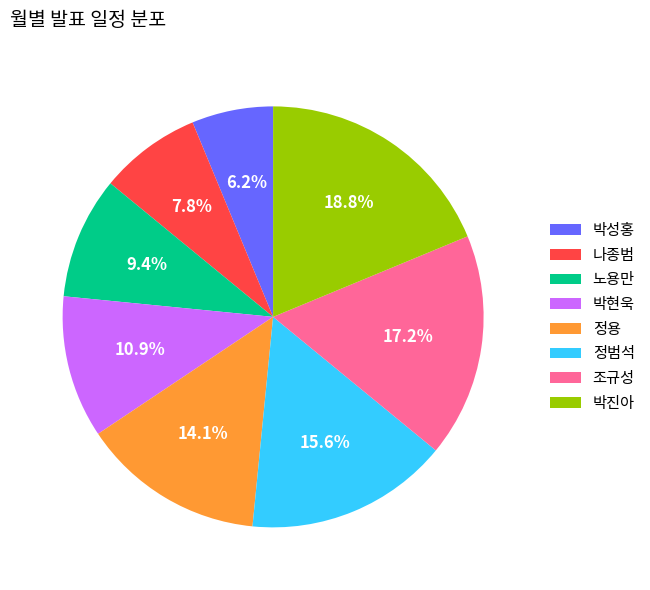

Does 정용 represent more than half of the total?

No